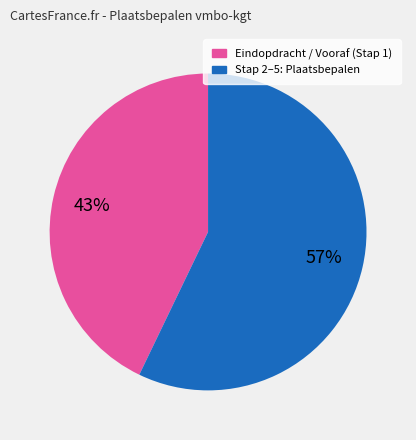

To the nearest percent, what is the difference between the largest and smallest slice percentages?

14%